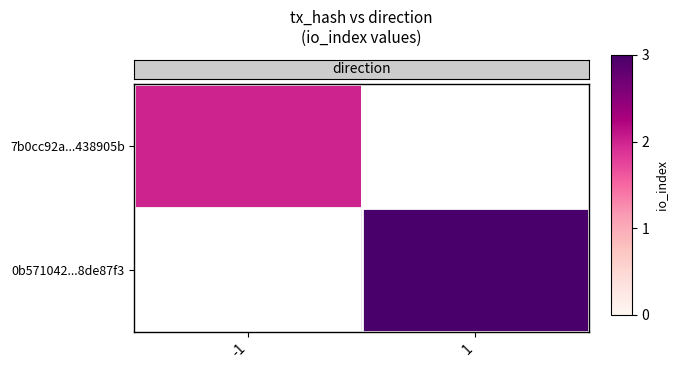

What is the difference between the highest and lowest values at -1?

2